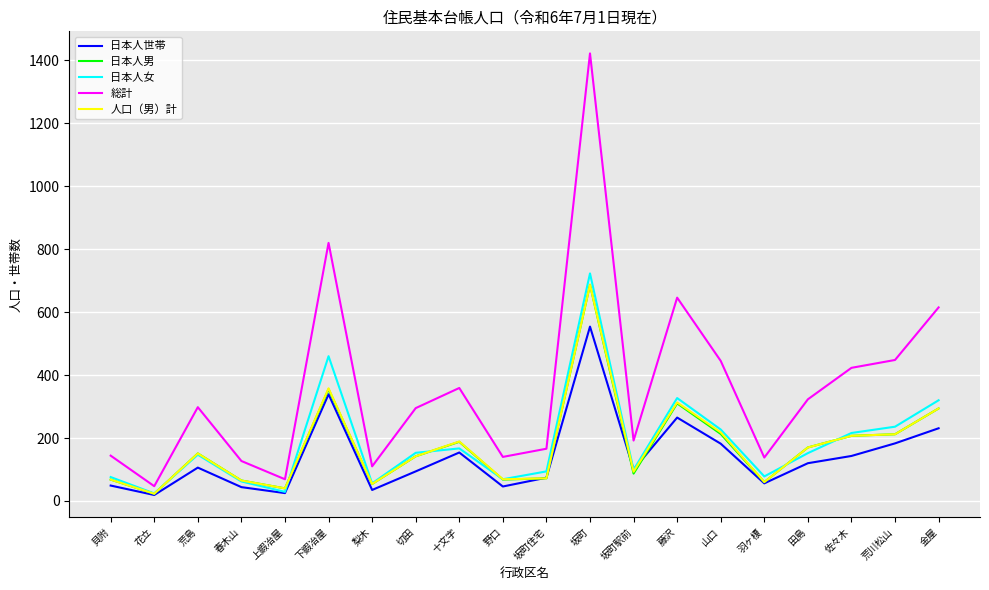

Which label corresponds to the largest value in the chart?

坂町